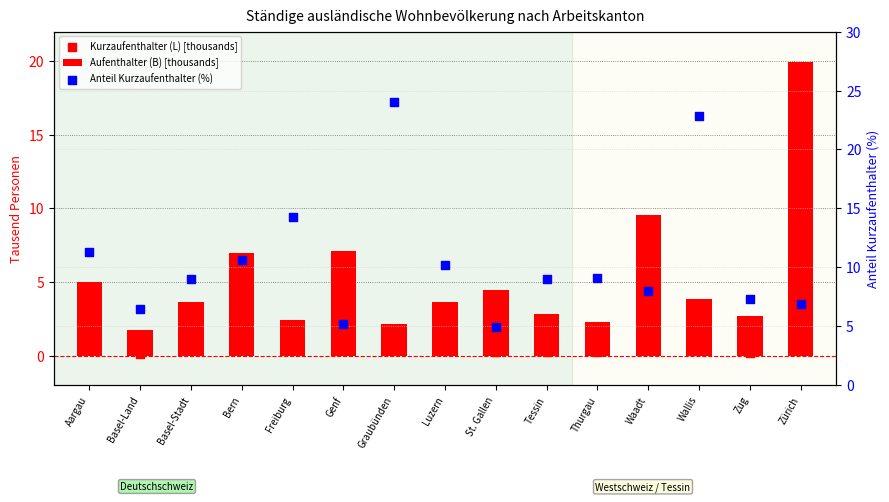

At which category is the sum across all series the highest?

Zürich